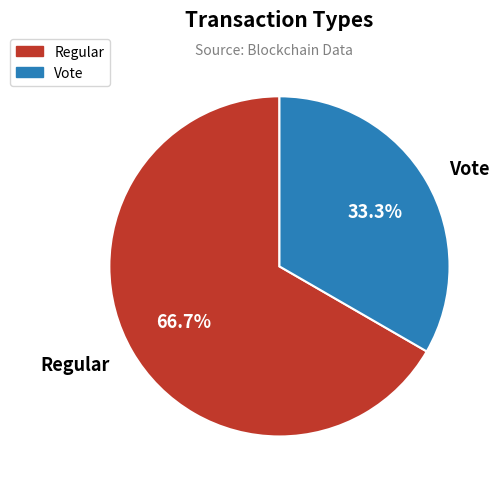

Combined, do Regular and Vote account for over 50%?

Yes